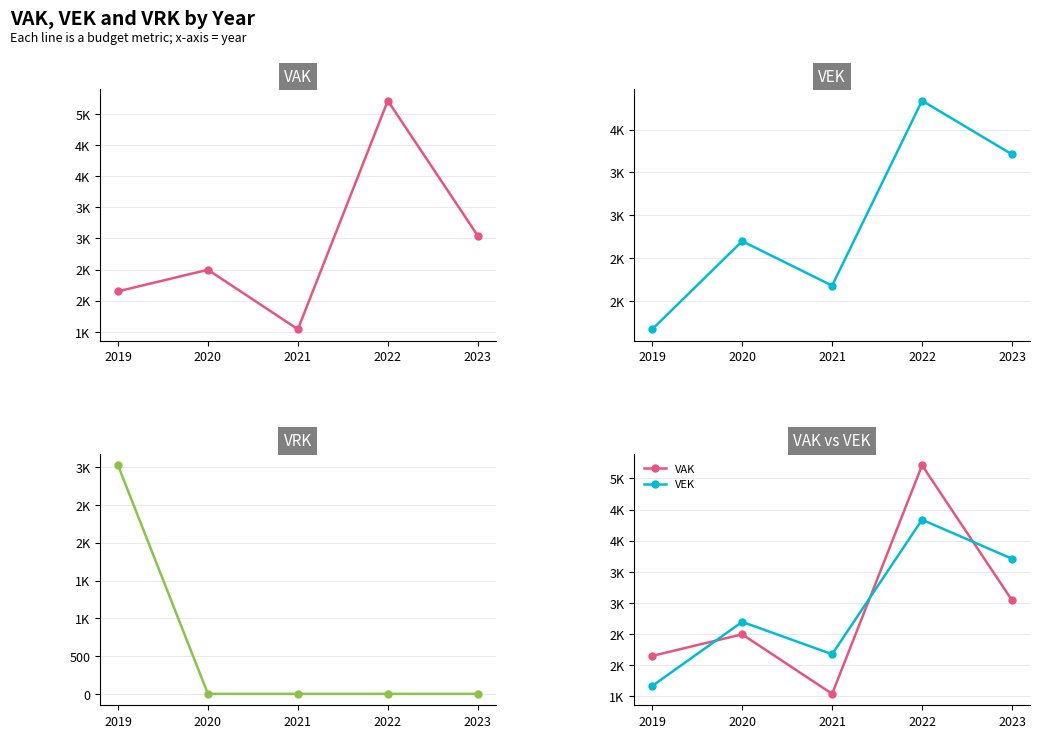

Reading left to right, extract all data points from this chart.

VAK: 2019=2151	2020=2497	2021=1542	2022=5210	2023=3044
VEK: 2019=1669	2020=2697	2021=2178	2022=4336	2023=3710
VRK: 2019=3025	2020=0	2021=0	2022=0	2023=0